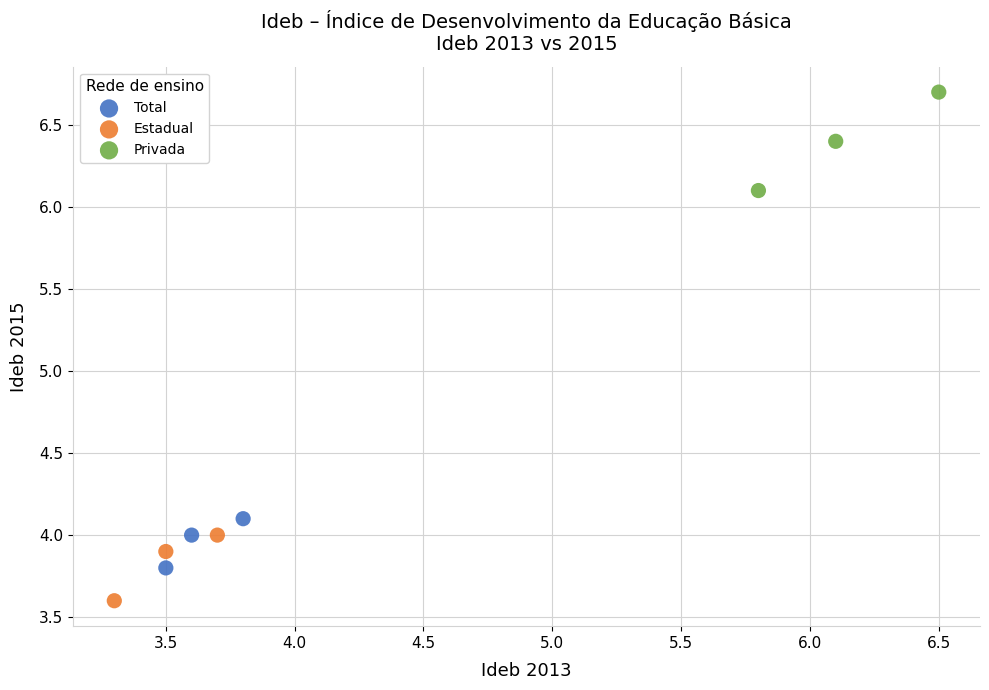

Which series has the widest spread of Y values?

Privada